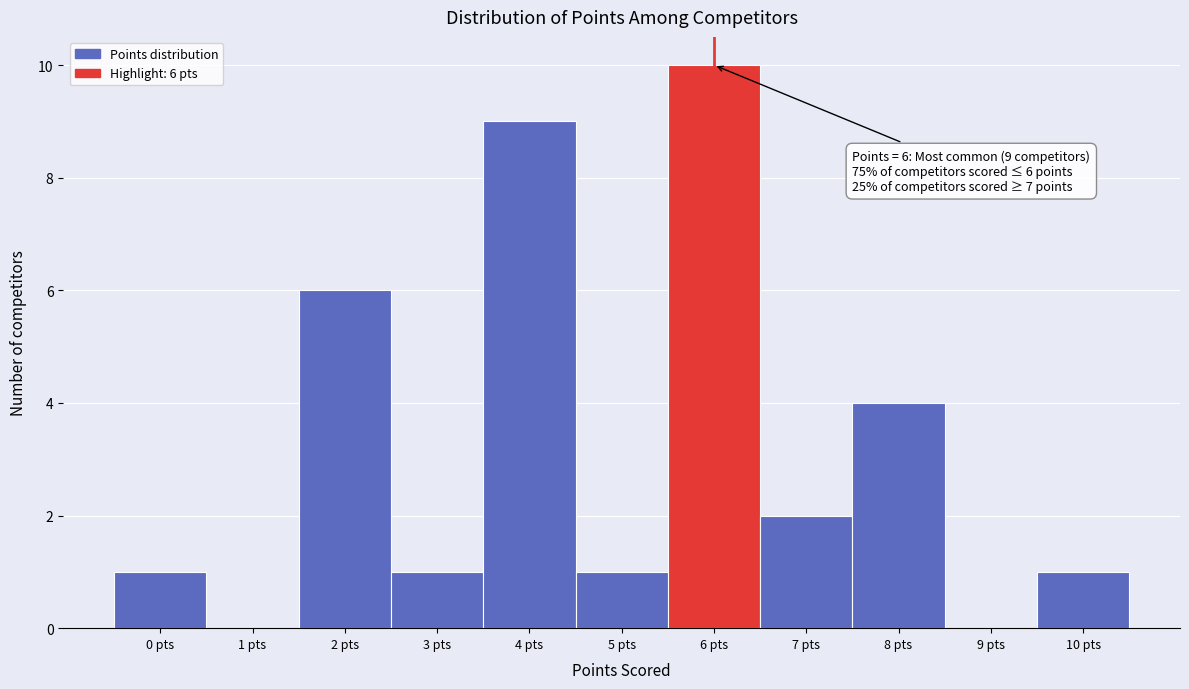

Over which range of the x-axis is the bar tallest?

5.5 to 6.5